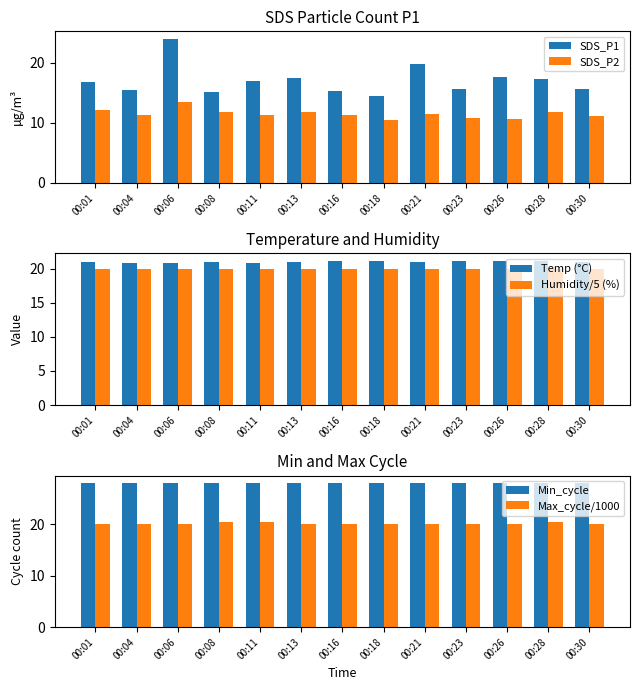

Which series changed the most between 00:01 and 00:26?

SDS_P2